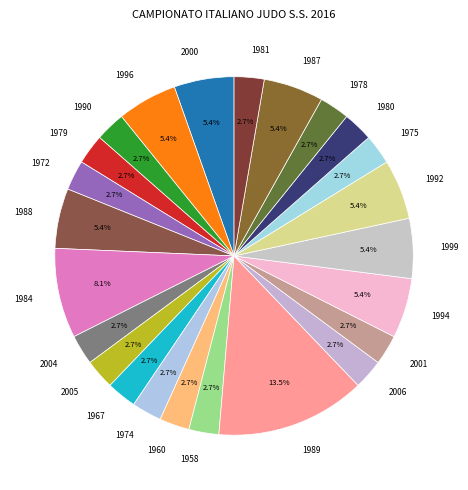

What is the ratio of the value at 1974 to the value at 1979?

1.0